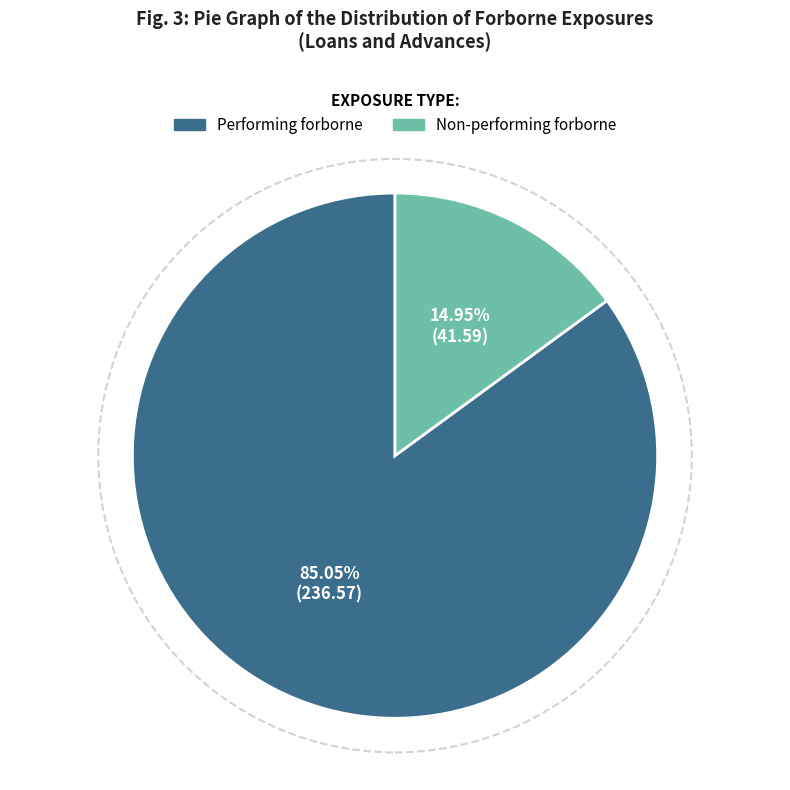

Is there any slice that represents more than half of the pie?

Yes